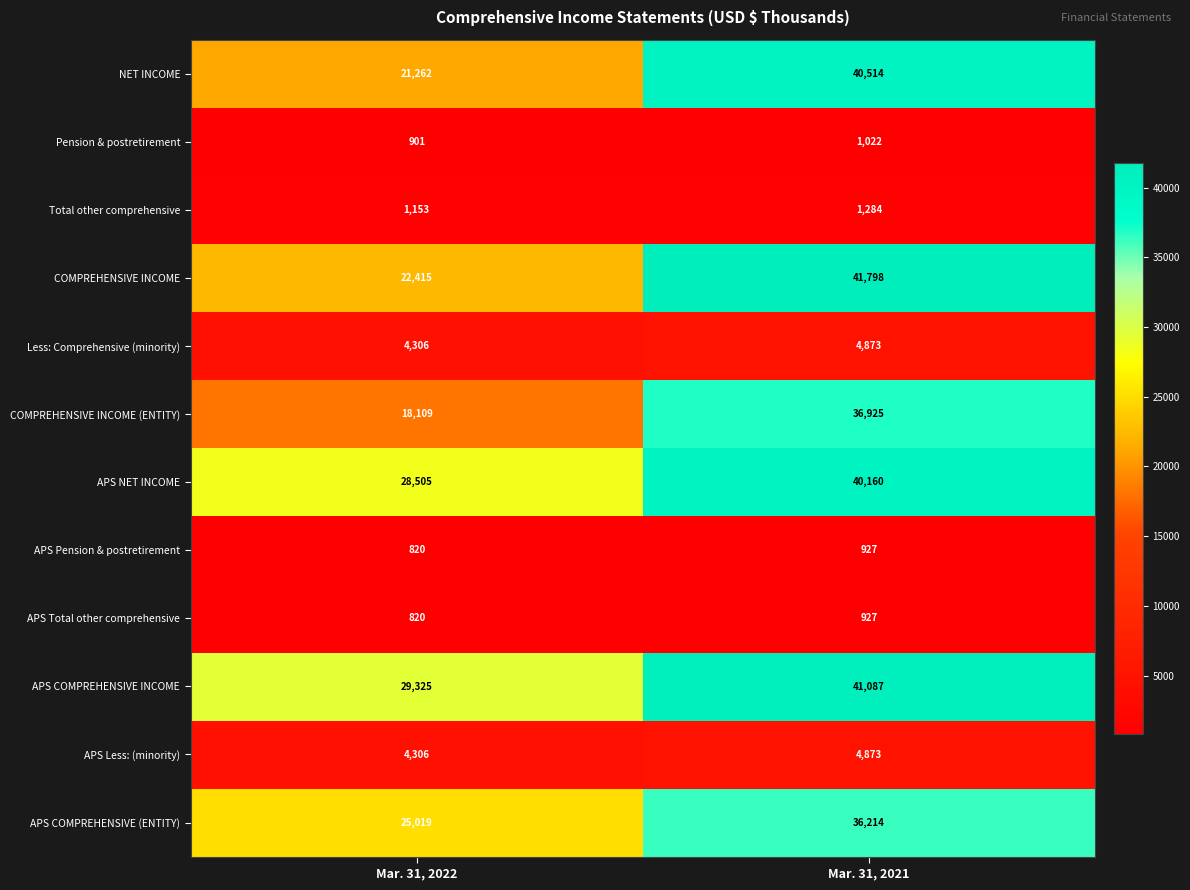

Which category has the lowest value across all series?

Mar. 31, 2022